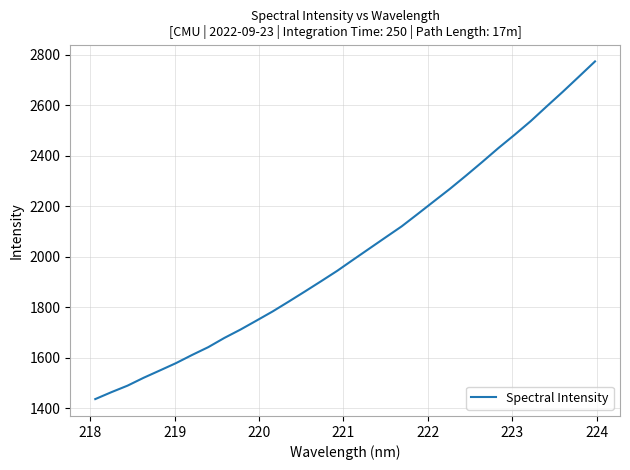

True or false: the data has more than 2 interior local peaks.

False